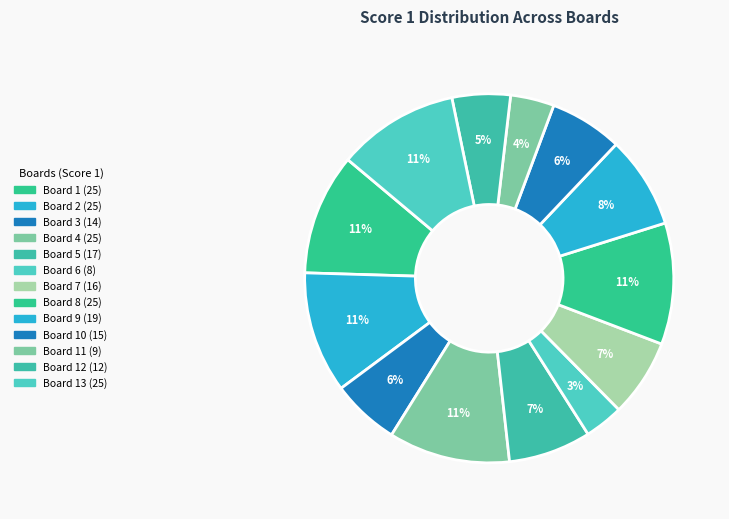

How many slices are in this pie chart?

13